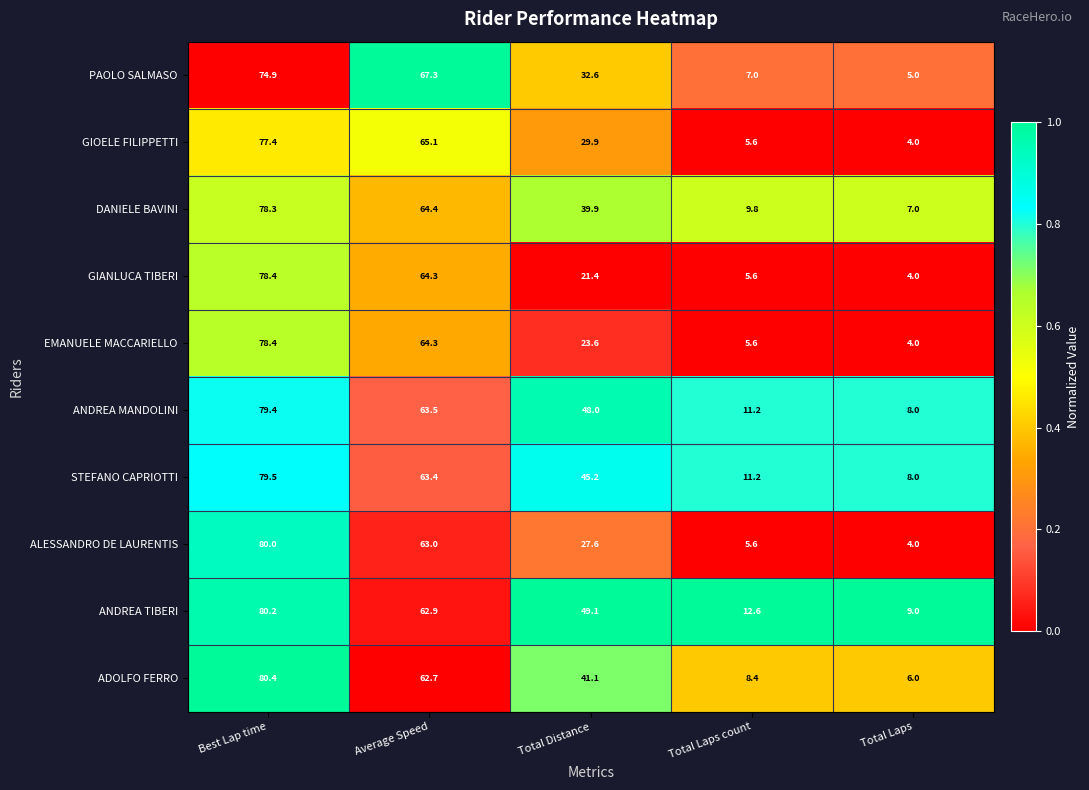

The value of EMANUELE MACCARIELLO at Best Lap time is 130.7. True or false?

False